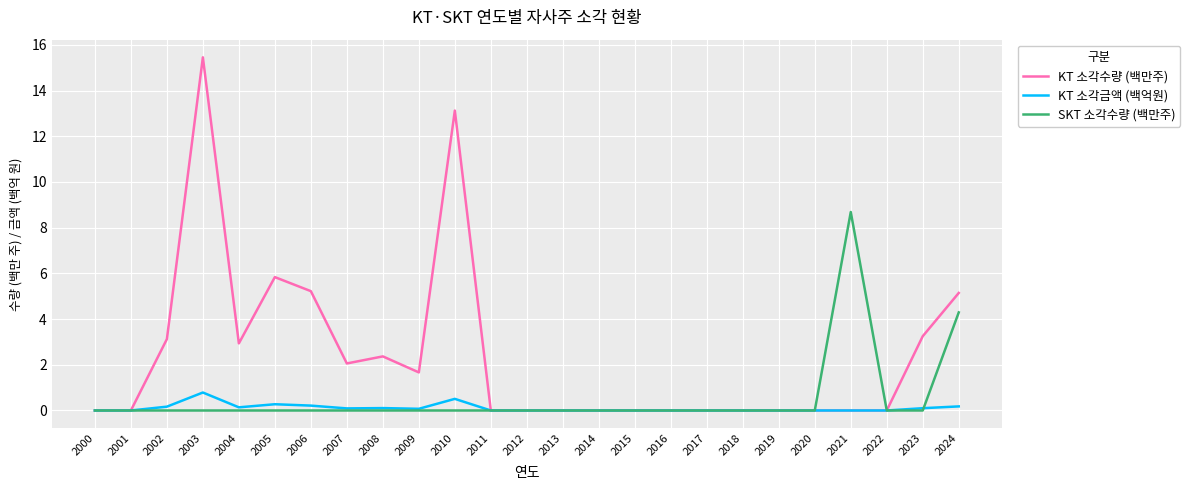

What are all the series names shown in the legend?

KT 소각수량 (백만주), KT 소각금액 (백억원), SKT 소각수량 (백만주)